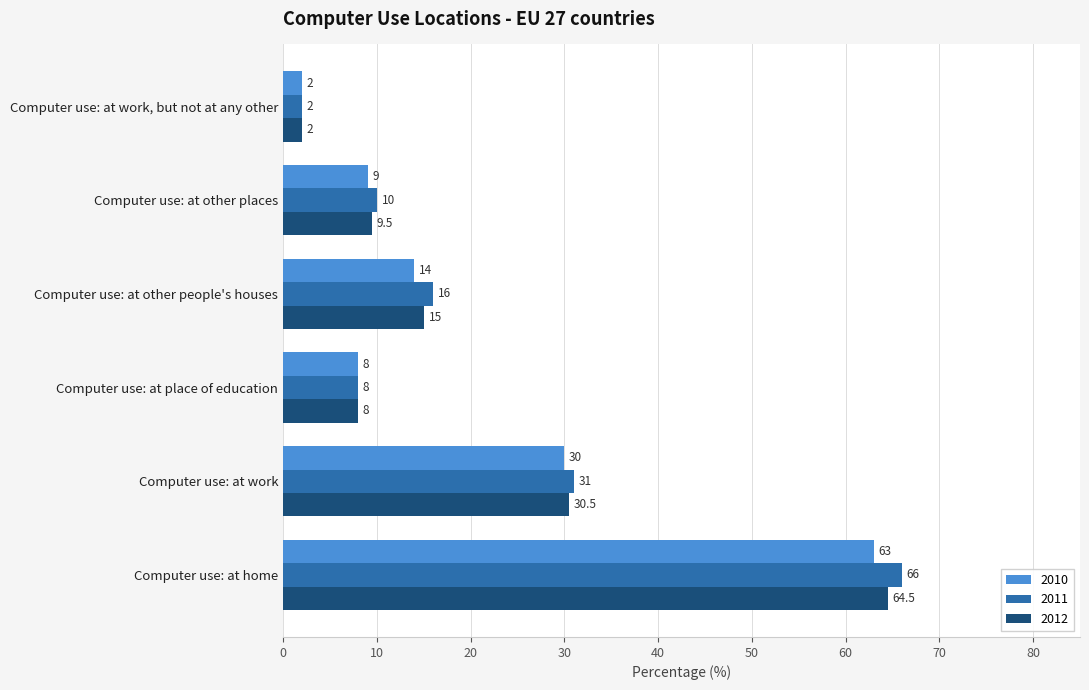

At which label is 2010 closest to 32?

Computer use: at work